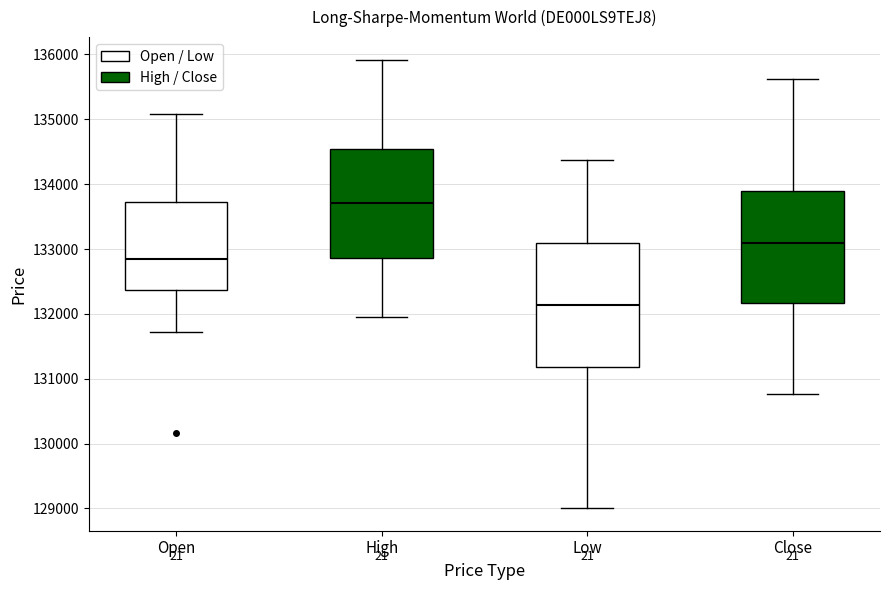

Reading left to right, transcribe this box plot: for each box, give where its median line is, the range the box spans, and where its two whiskers end, as read against the y-axis. The values are not printed on the chart, so give them approximately, as read against the axis.

Open: median 132800, box 132400 to 133700, whiskers 131700 to 135100
High: median 133700, box 132900 to 134500, whiskers 131900 to 135900
Low: median 132100, box 131200 to 133100, whiskers 129000 to 134400
Close: median 133100, box 132200 to 133900, whiskers 130800 to 135600